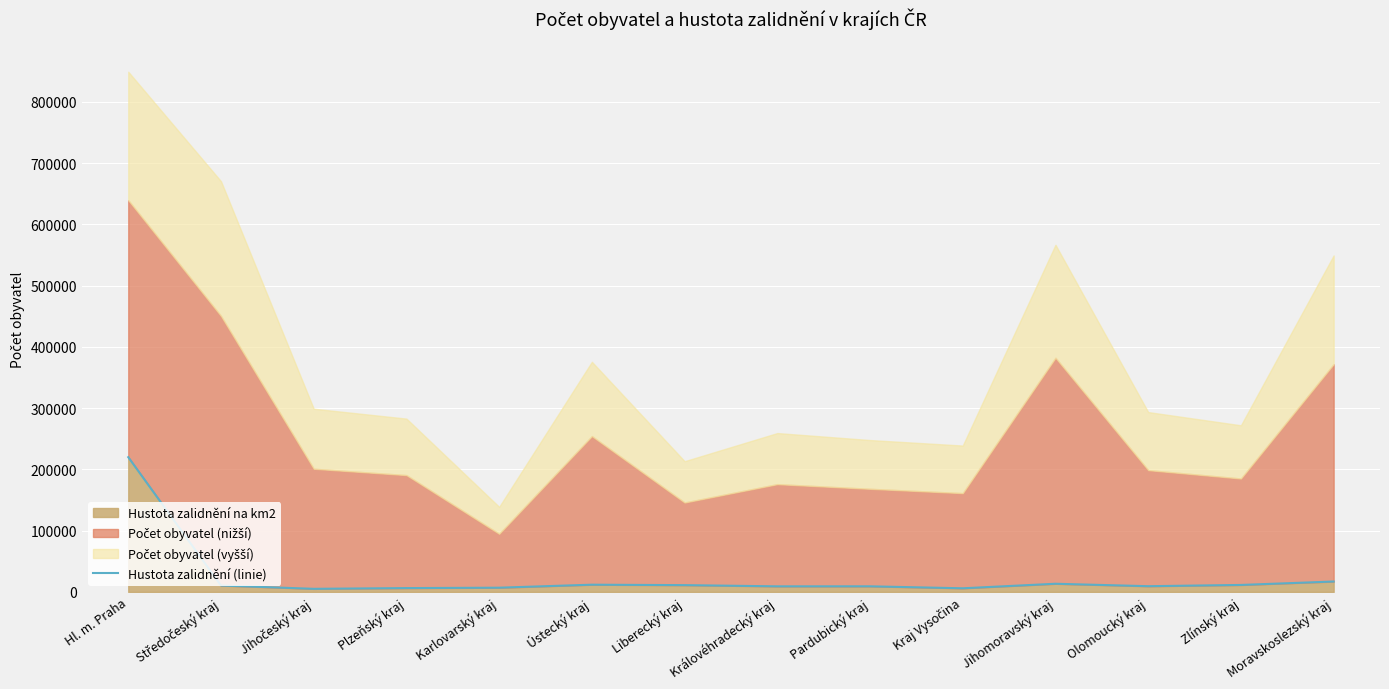

Reading left to right, what are all the values shown in this chart?

Hl. m. Praha=219932.2	Středočeský kraj=10473.7	Jihočeský kraj=5070.5	Plzeňský kraj=6273.6	Karlovarský kraj=6914.5	Ústecký kraj=11820.4	Liberecký kraj=11092.8	Královéhradecký kraj=9119.2	Pardubický kraj=9163.7	Kraj Vysočina=5946.5	Jihomoravský kraj=13352.1	Olomoucký kraj=9351.8	Zlínský kraj=11405.8	Moravskoslezský kraj=17001.0